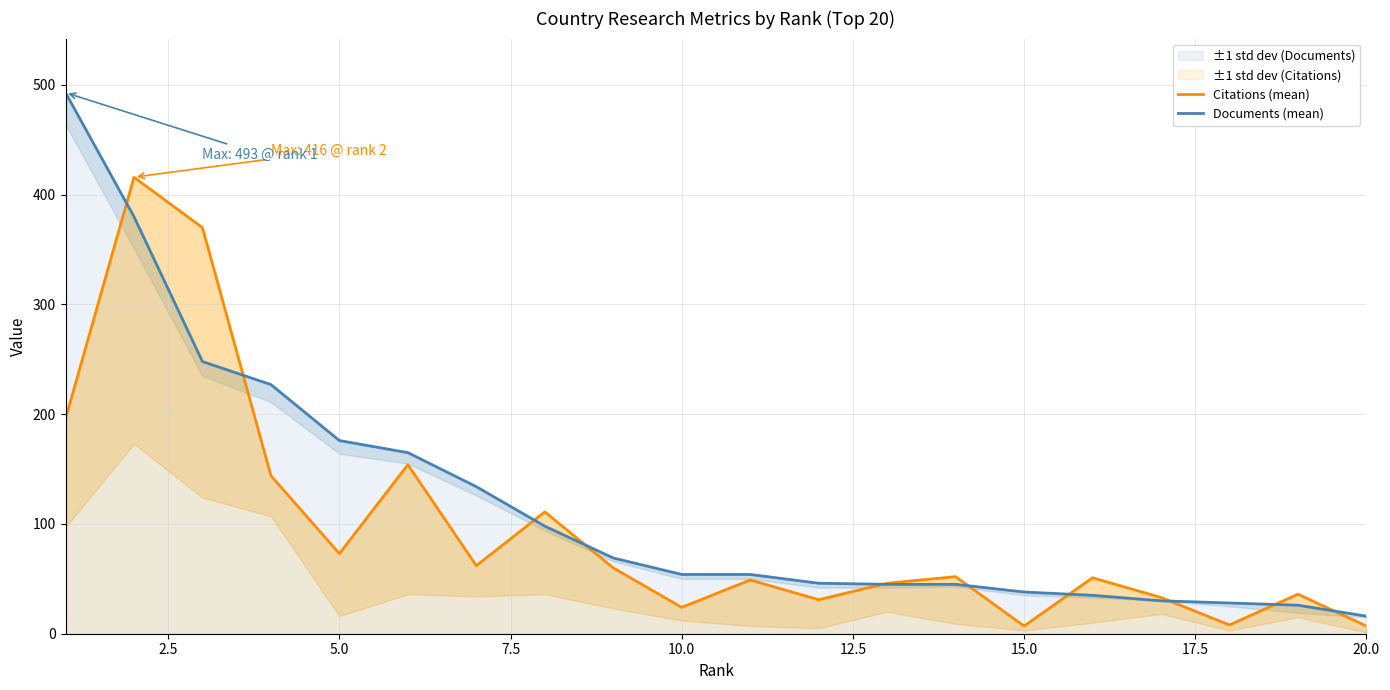

How many times do Documents (mean) and Citations (mean) cross each other?

10